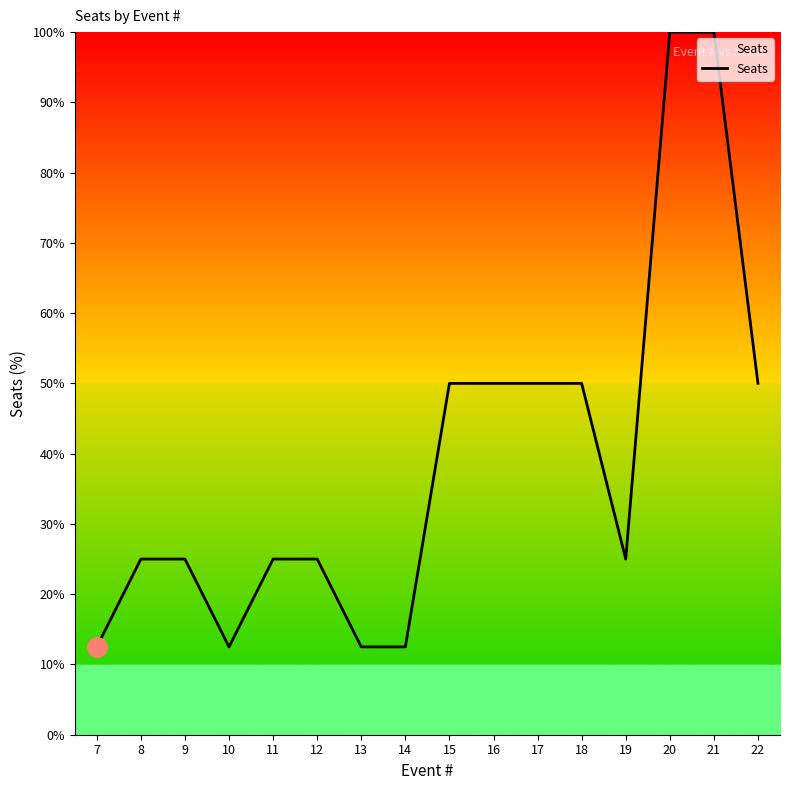

The chart shows a value of 50.0 at 15. True or false?

True